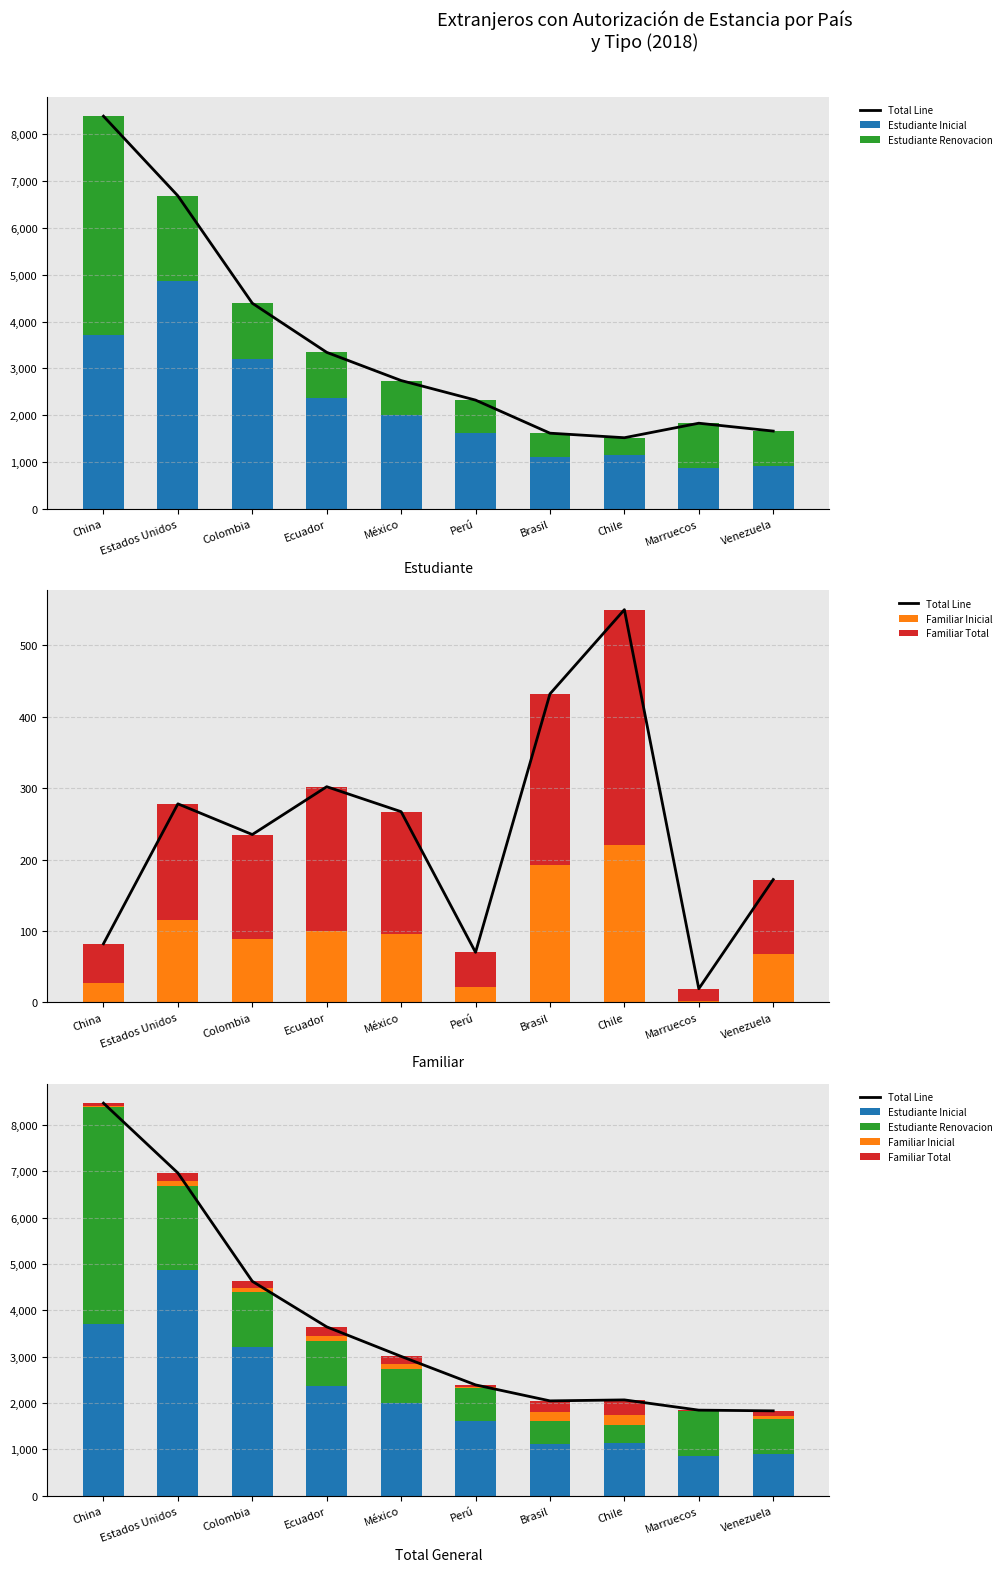

Reading left to right, extract all data points from this chart.

Total Line: China=8472	Estados Unidos=6965	Colombia=4628	Ecuador=3645	México=3008	Perú=2393	Brasil=2048	Chile=2069	Marruecos=1848	Venezuela=1833
Estudiante Inicial: China=3707	Estados Unidos=4874	Colombia=3207	Ecuador=2367	México=1998	Perú=1621	Brasil=1117	Chile=1147	Marruecos=866	Venezuela=906
Estudiante Renovacion: China=4683	Estados Unidos=1813	Colombia=1186	Ecuador=976	México=743	Perú=702	Brasil=499	Chile=372	Marruecos=963	Venezuela=755
Familiar Inicial: China=27	Estados Unidos=115	Colombia=88	Ecuador=100	México=95	Perú=22	Brasil=193	Chile=221	Marruecos=2	Venezuela=67
Familiar Total: China=55	Estados Unidos=163	Colombia=147	Ecuador=202	México=172	Perú=48	Brasil=239	Chile=329	Marruecos=17	Venezuela=105